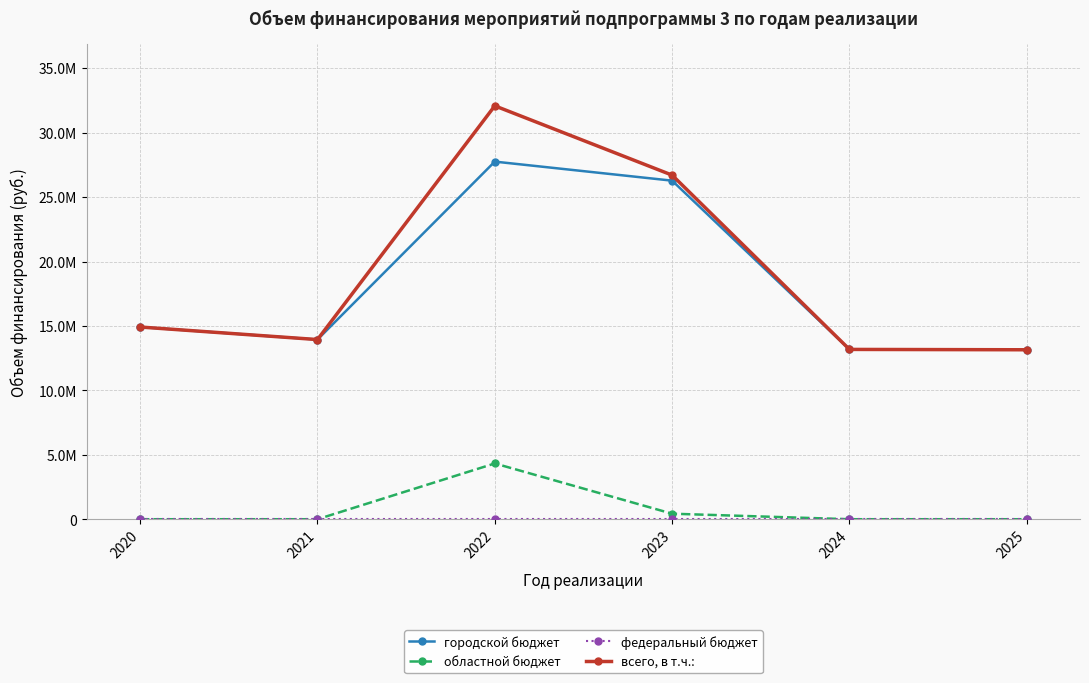

What is the sum of all городской бюджет values?

109210796.9